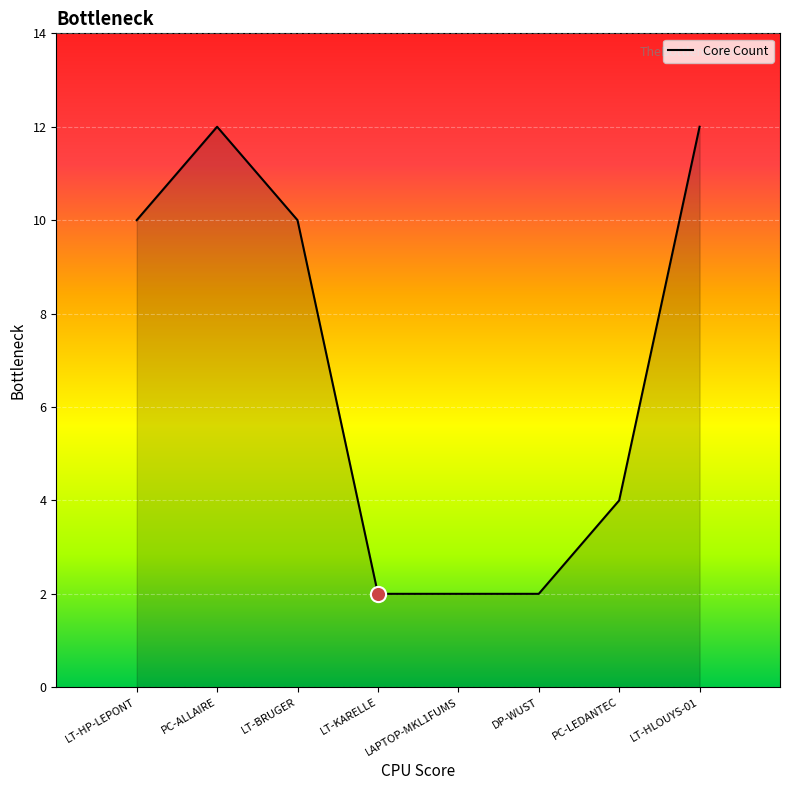

What is the change in value from PC-ALLAIRE to DP-WUST?

-10